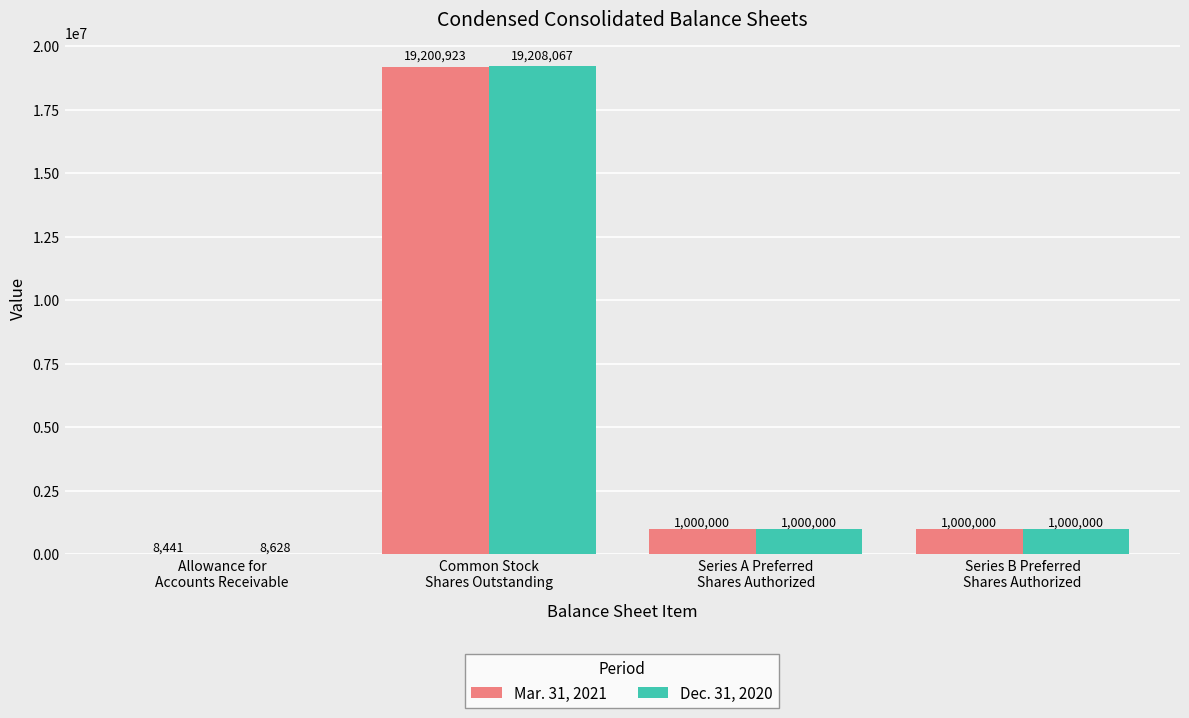

What is the maximum value shown in the chart?

19208067